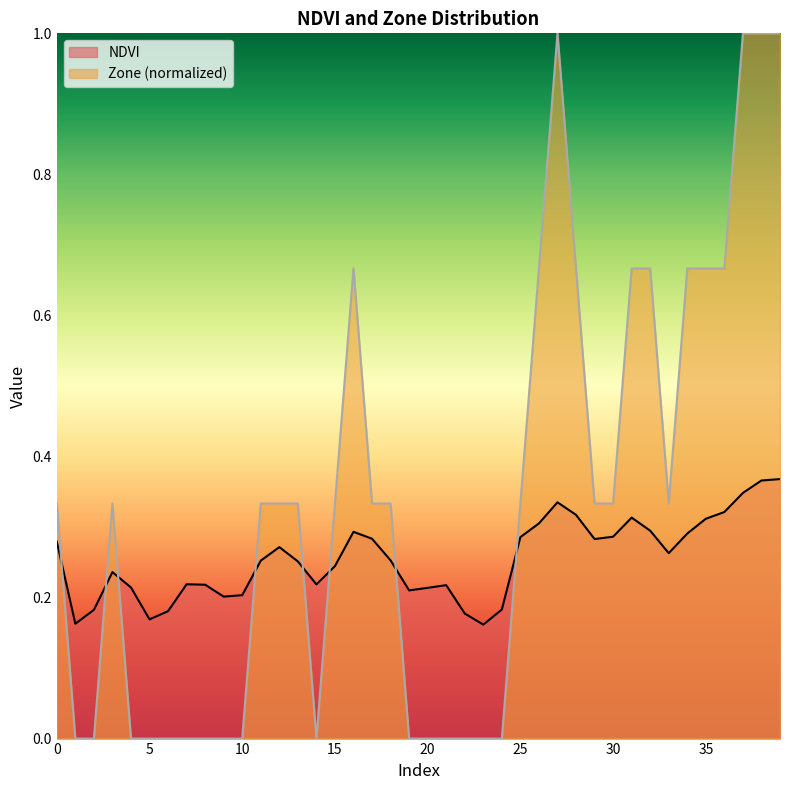

Does the chart display data point markers on the line(s)?

No